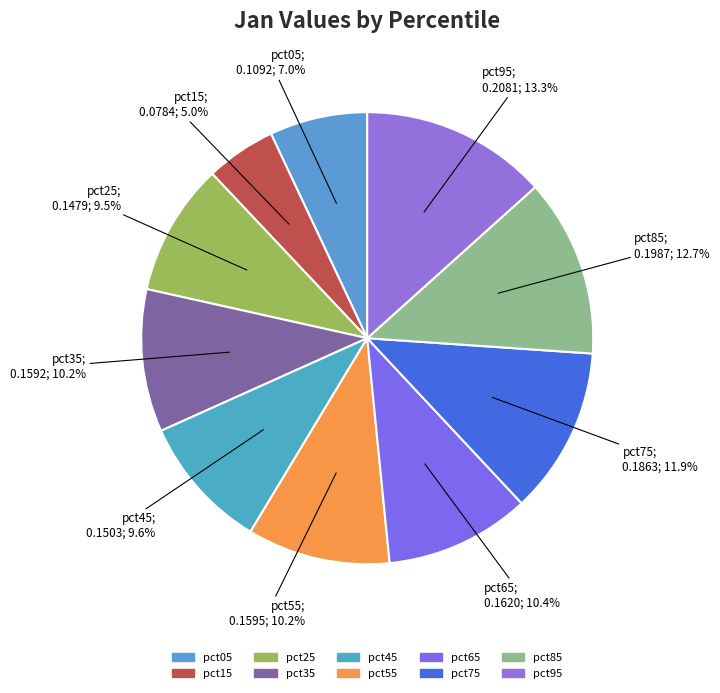

The pct35 slice represents 5% of the pie. True or false?

False